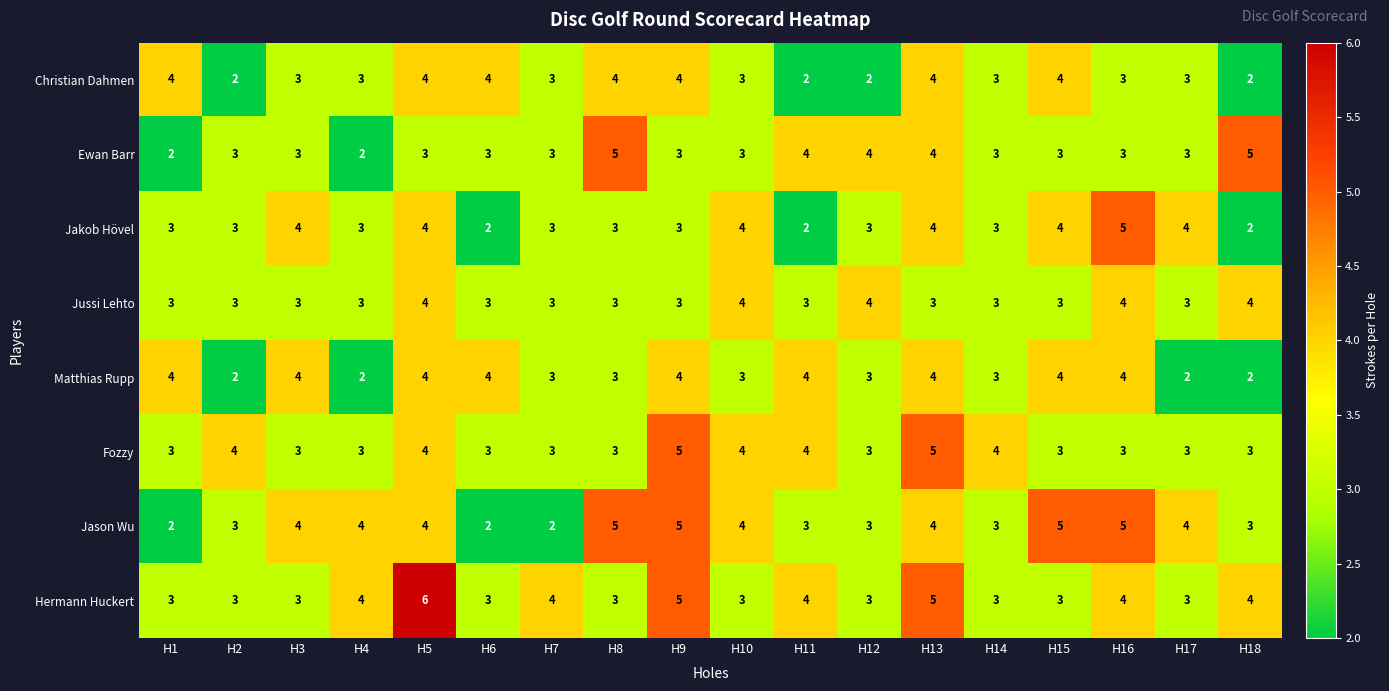

True or false: Ewan Barr has a value of 3 at H7.

True